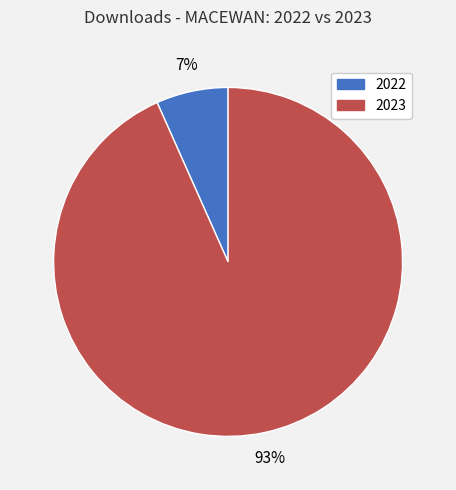

To the nearest percent, what percentage of the pie is 2022?

7%